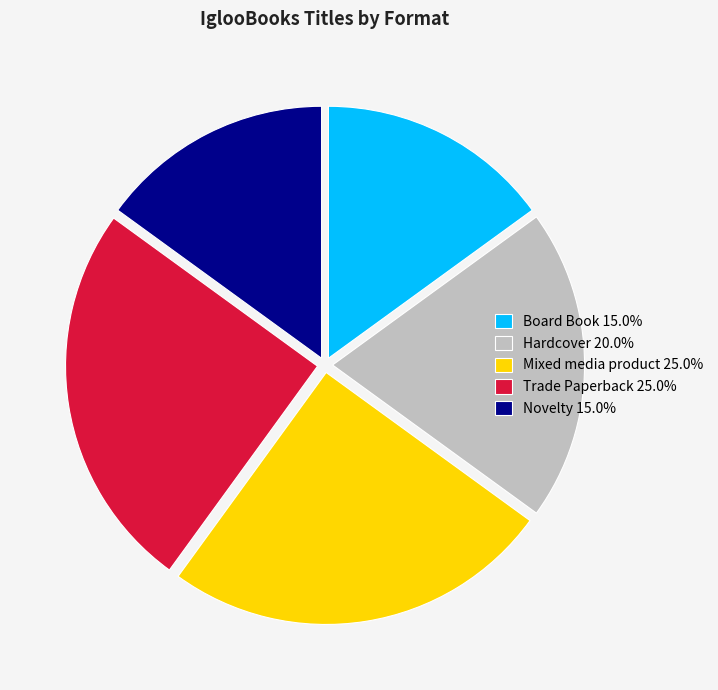

Combined, do Hardcover 20.0% and Mixed media product 25.0% account for over 50%?

No